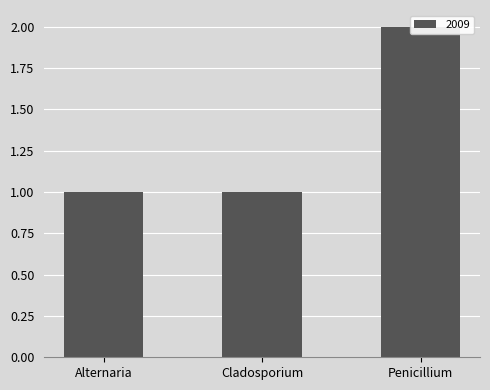

Count the values in the range 1 to 2.

3